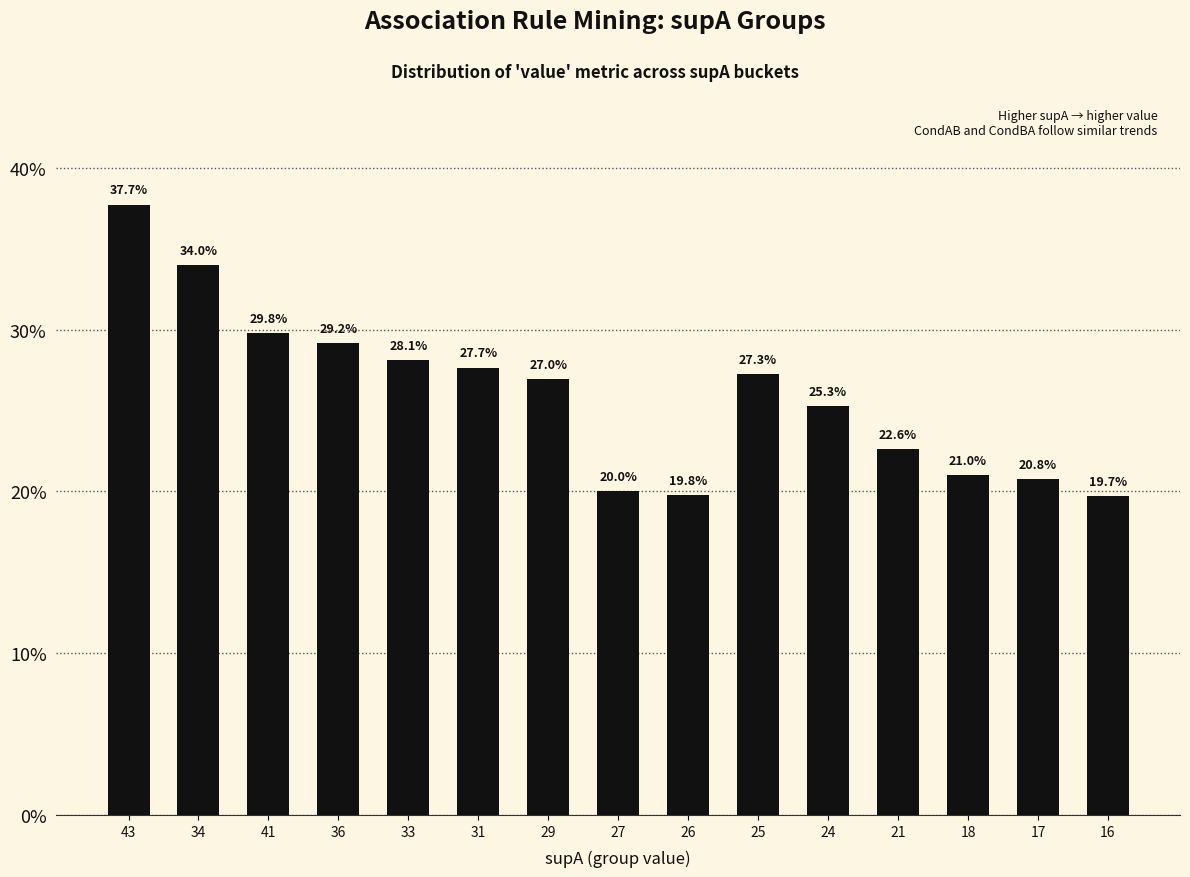

What is the average value?

0.3